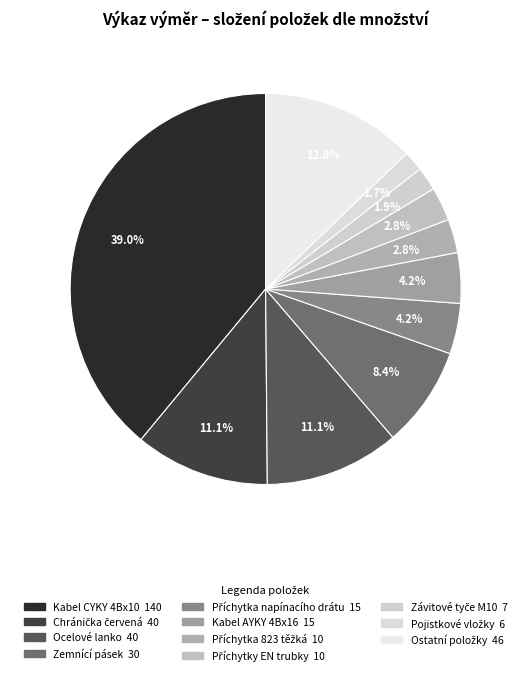

Count the number of slices in the pie.

11